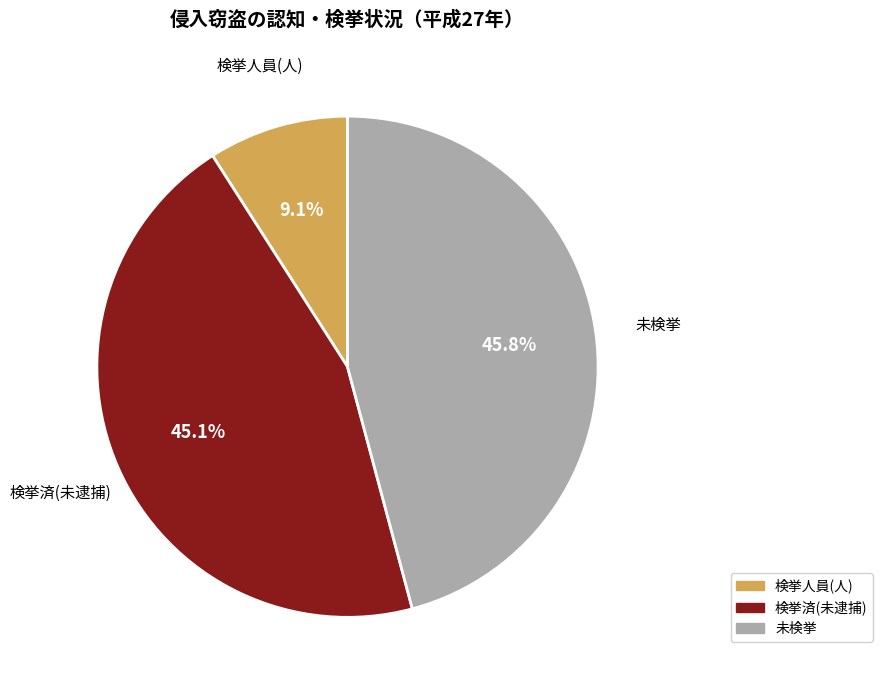

Is there any slice that represents more than half of the pie?

No